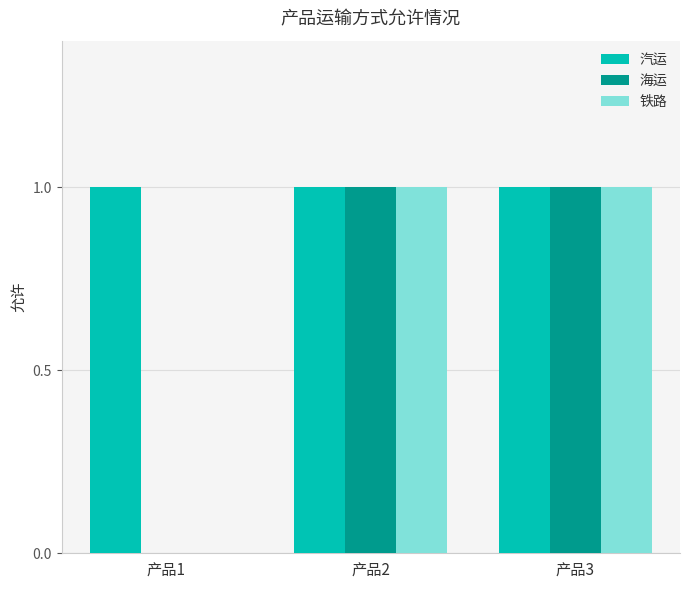

How many groups of bars are there?

3